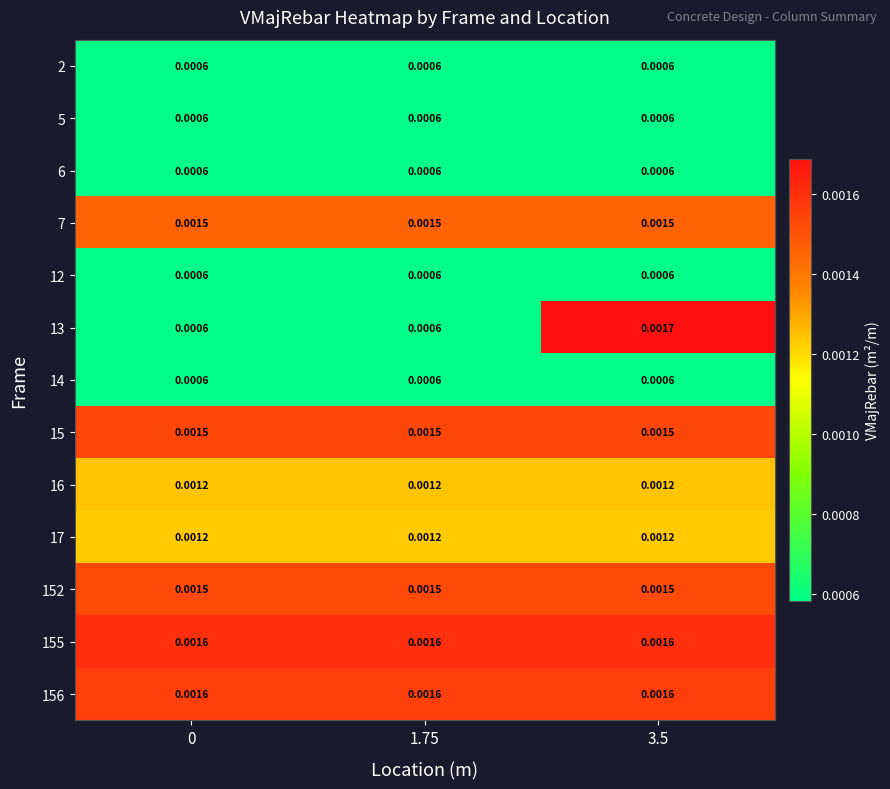

Rank the series by their maximum value, from highest to lowest.

13, 155, 156, 15, 152, 7, 16, 17, 2, 5, 6, 12, 14